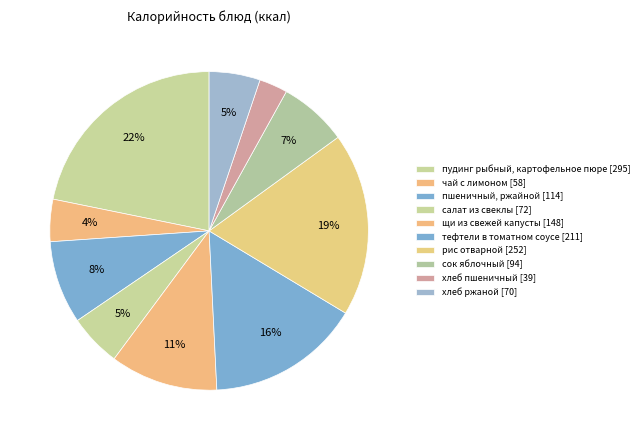

What percentage is the сок яблочный slice, to the nearest percent?

7%